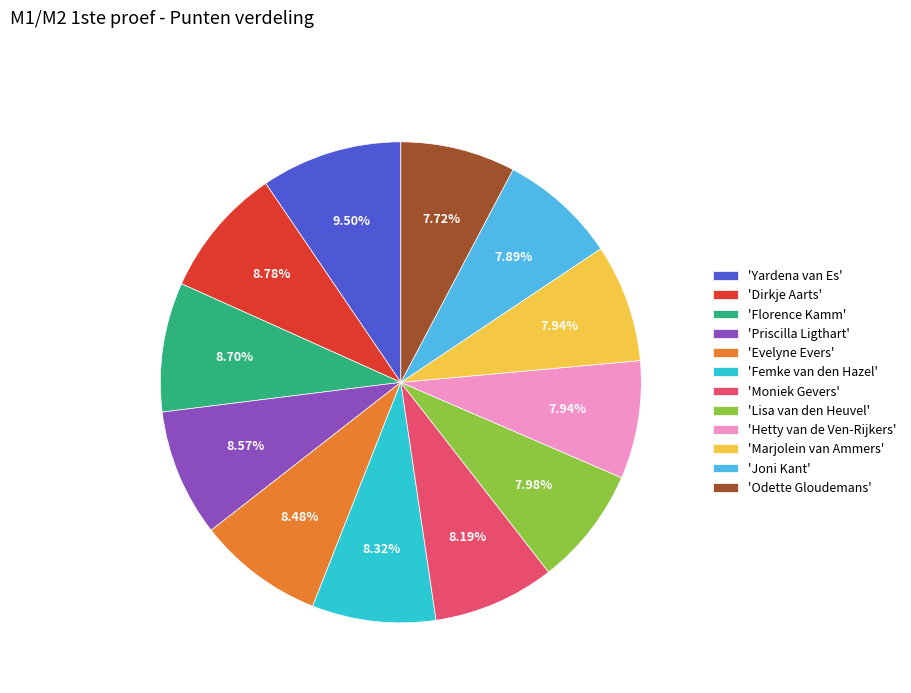

Which category has the biggest portion of the pie?

'Yardena van Es'